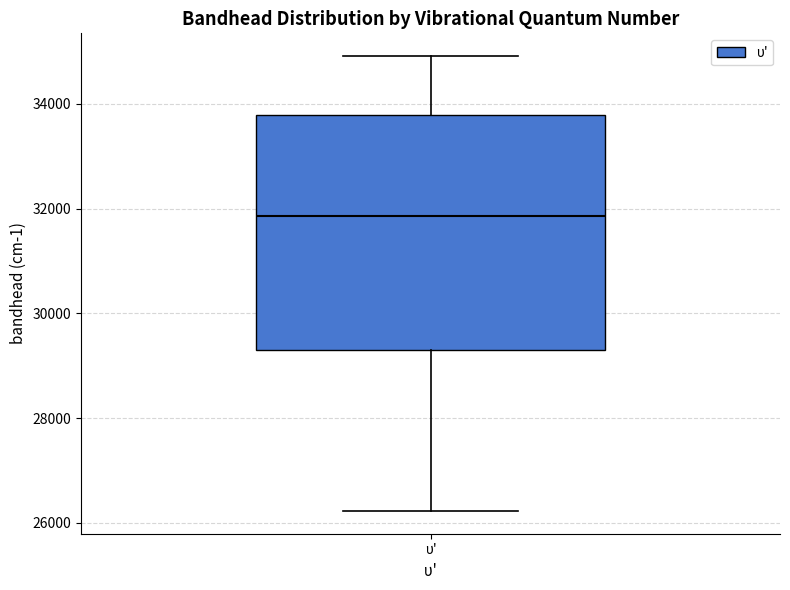

Where does the median line of the box for υ' sit on the y-axis? The values are not printed on the chart, so give them approximately, as read against the axis.

31800